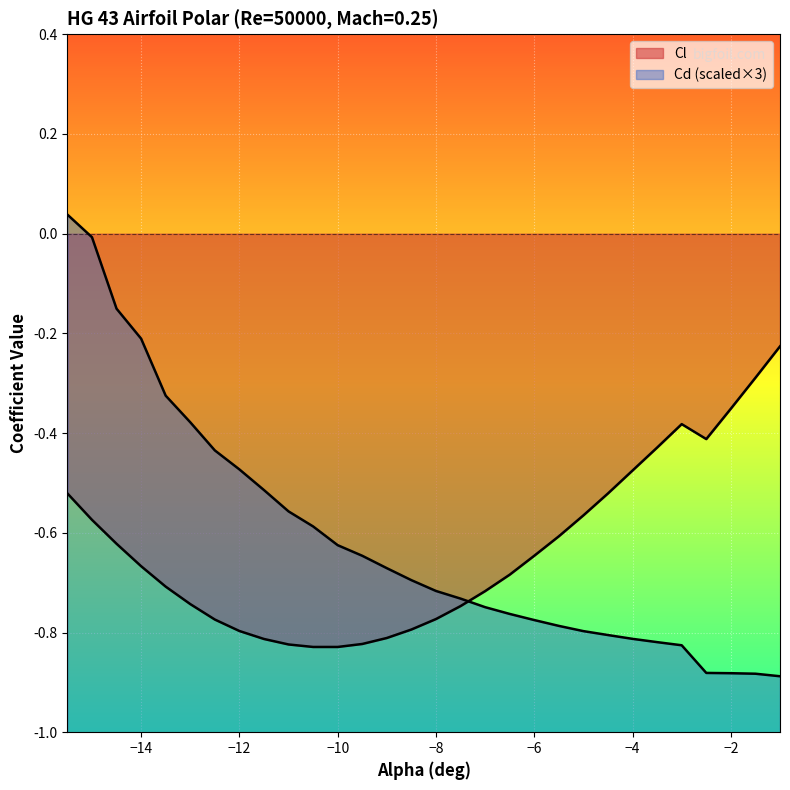

Between -15.0 and -12.5, which series saw the biggest shift?

Cd